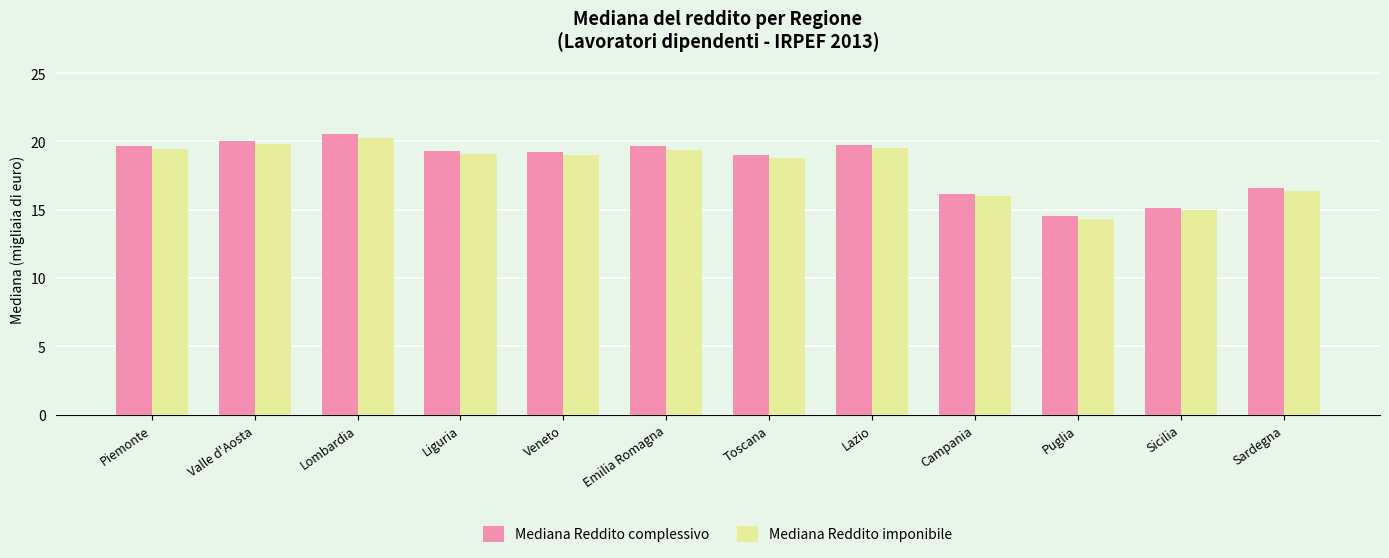

What is the approximate value of Mediana Reddito complessivo at Liguria?

19.3